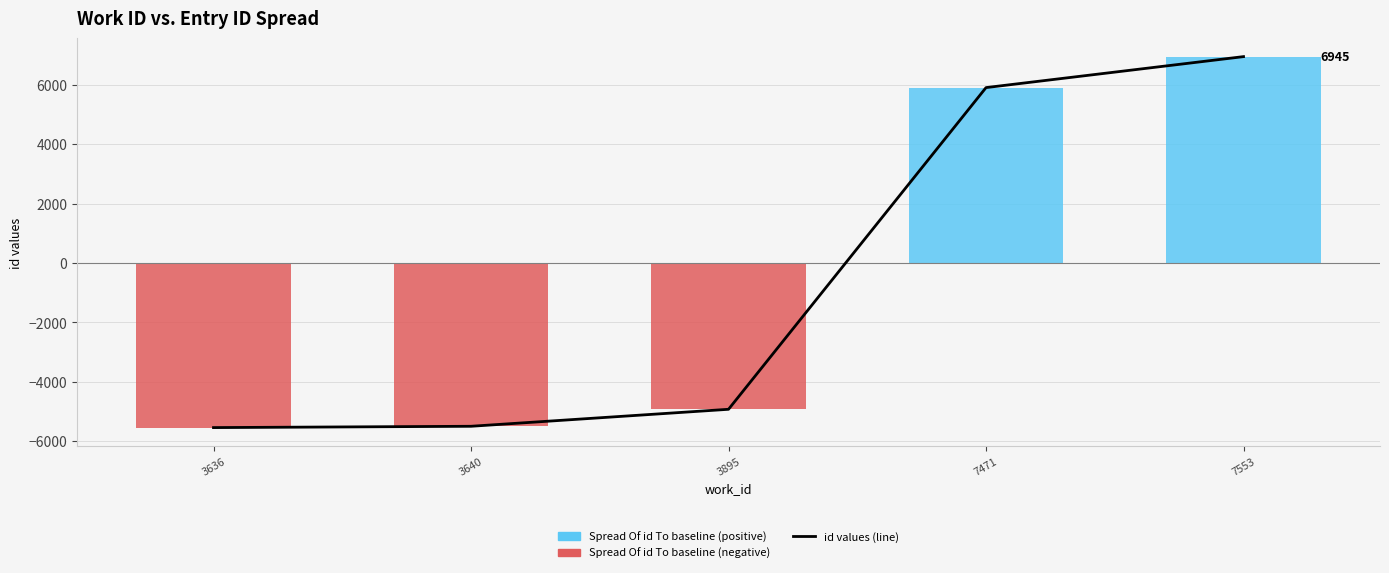

How many values in the id values (line) series exceed -4927?

2